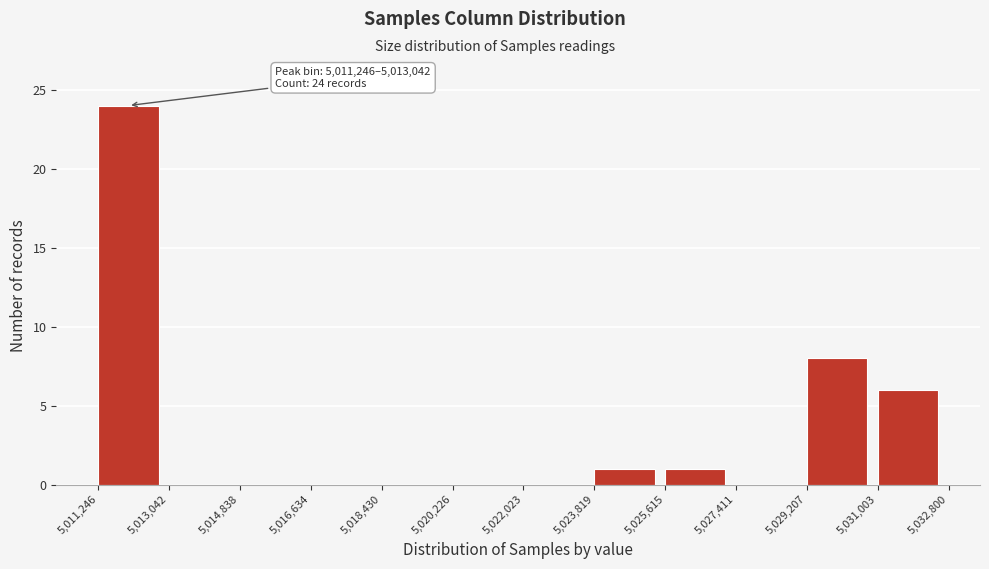

Which range on the x-axis has the tallest bar?

5,011,246 to 5,013,042